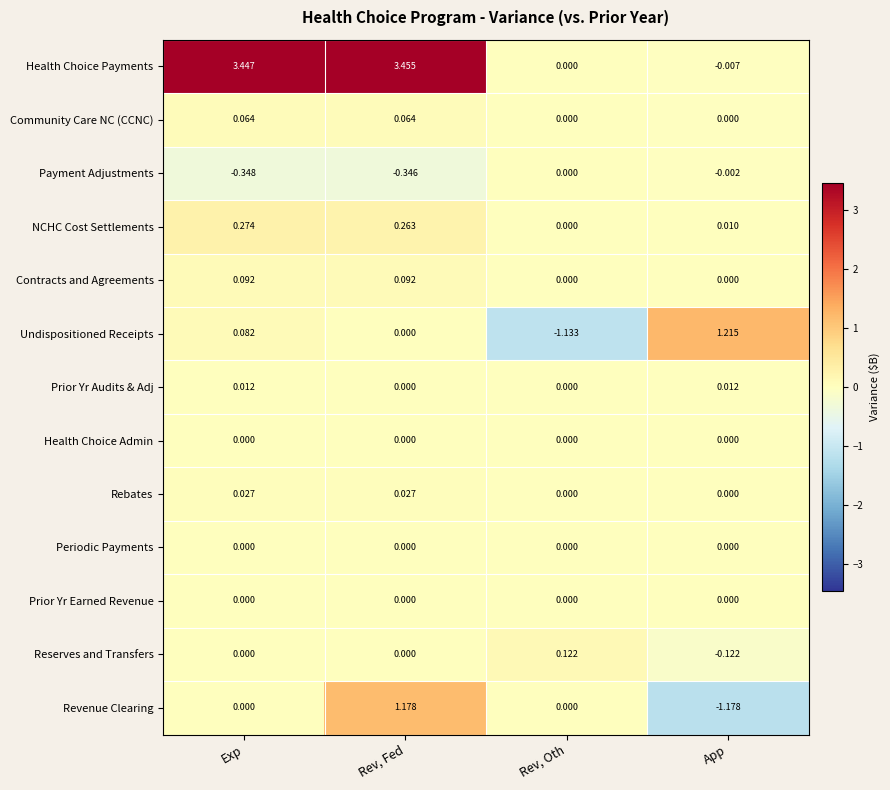

Which series changed the most between Rev, Oth and App?

Undispositioned Receipts